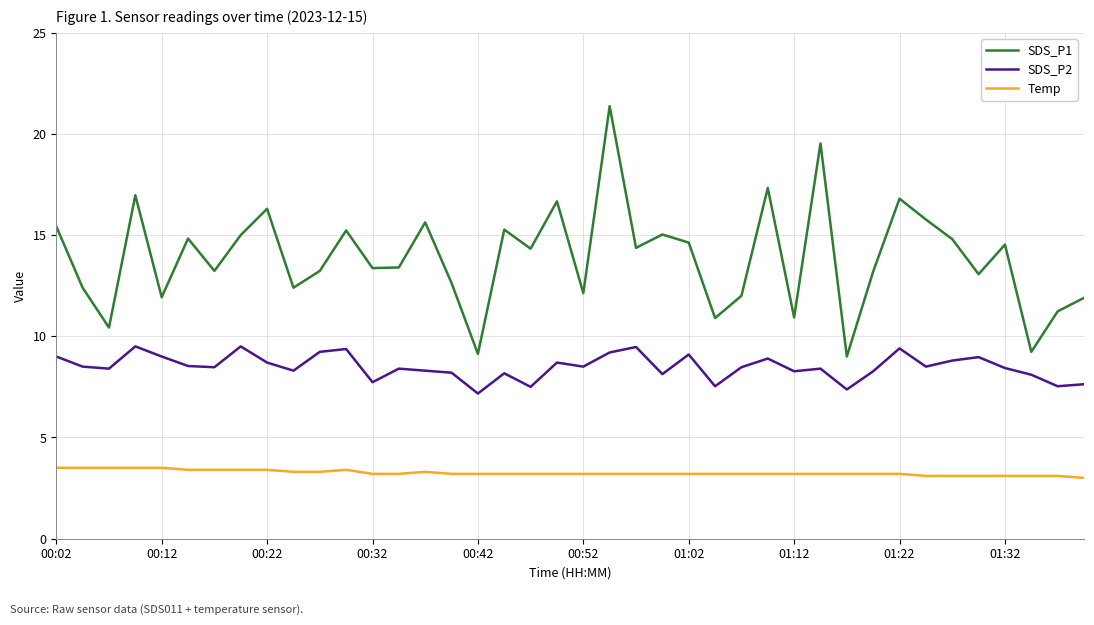

Which series has the widest spread of values?

SDS_P1